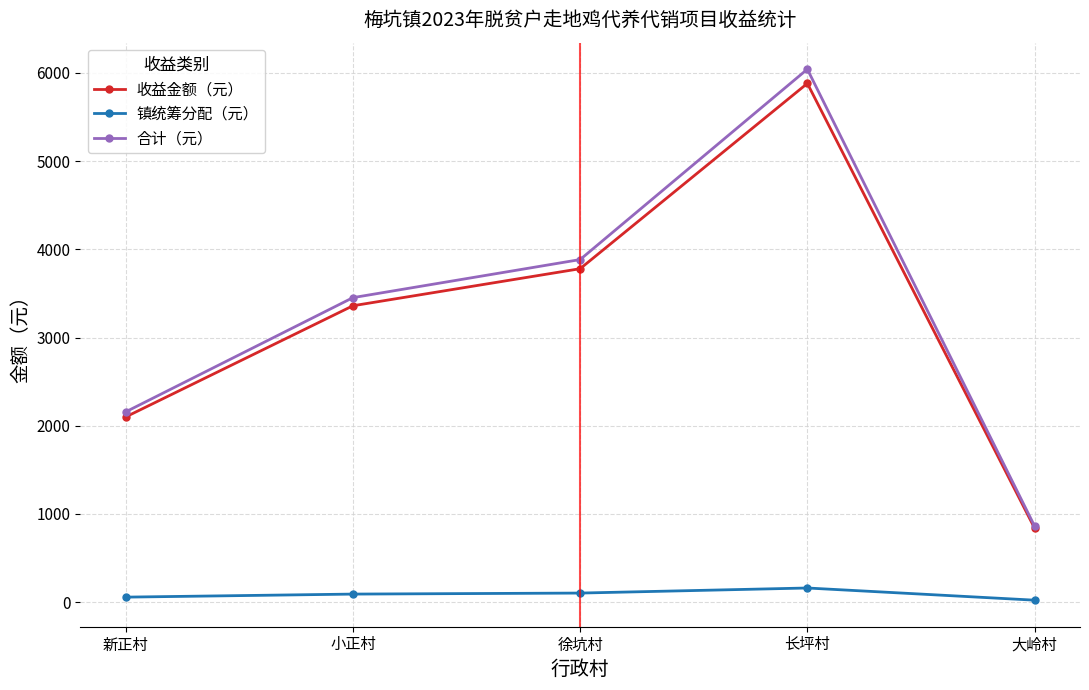

What is the sum of the 收益金额（元） values at 大岭村 and 长坪村?

6720.0